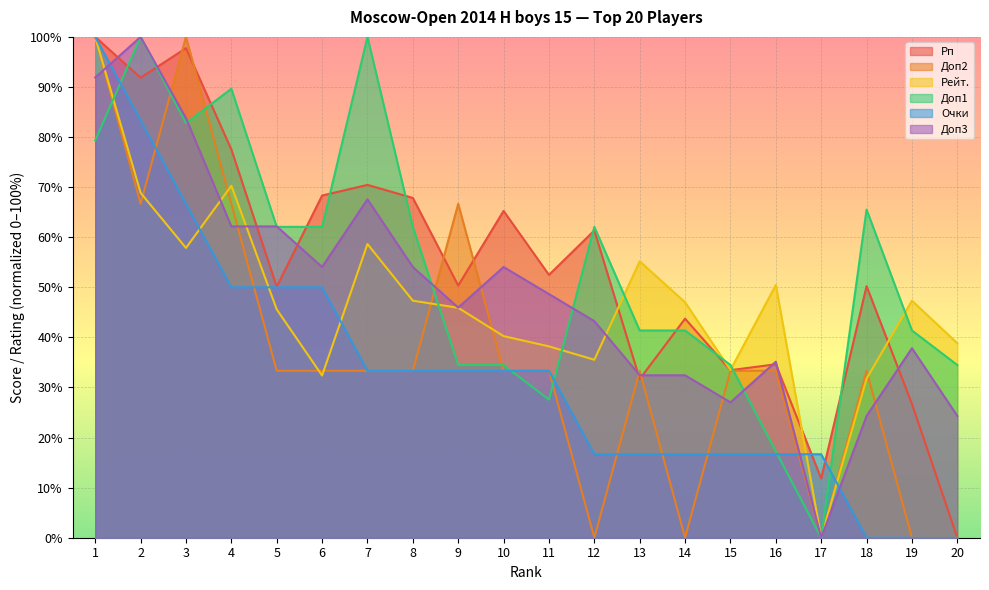

Between which two adjacent categories do Рейт. and Очки first intersect?

3 and 4